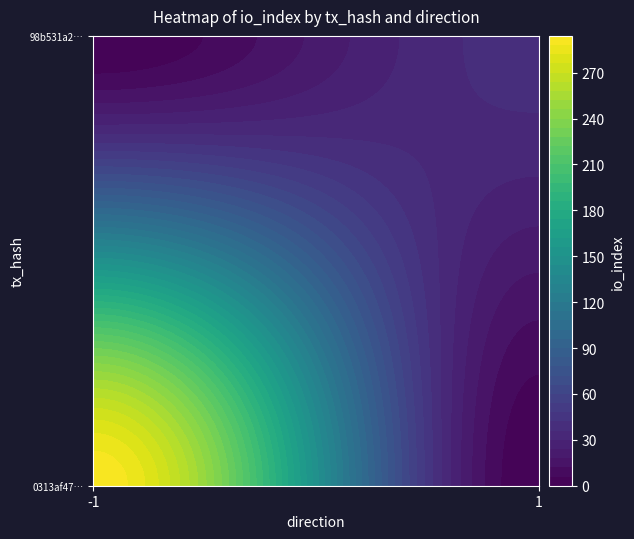

Reading left to right, what are all the values shown in this chart?

0313af4791eed0fc208a9069b87877ad7d9abf7: -1	293
98b531a265dd09d9586aeeb95ef488ce7eb5877: 1	39